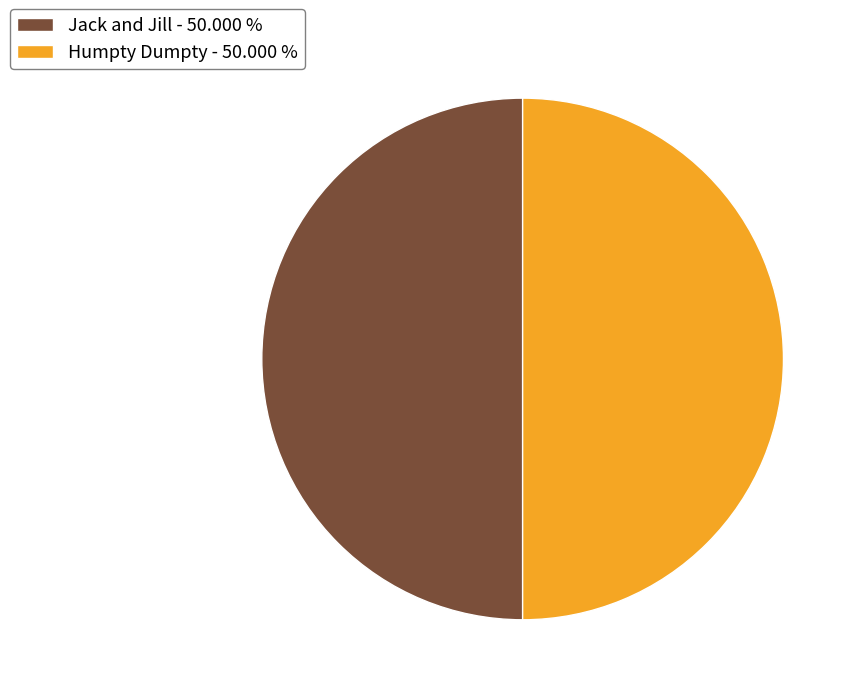

Is the sum of Jack and Jill - 50.000 % and Humpty Dumpty - 50.000 % greater than half?

Yes